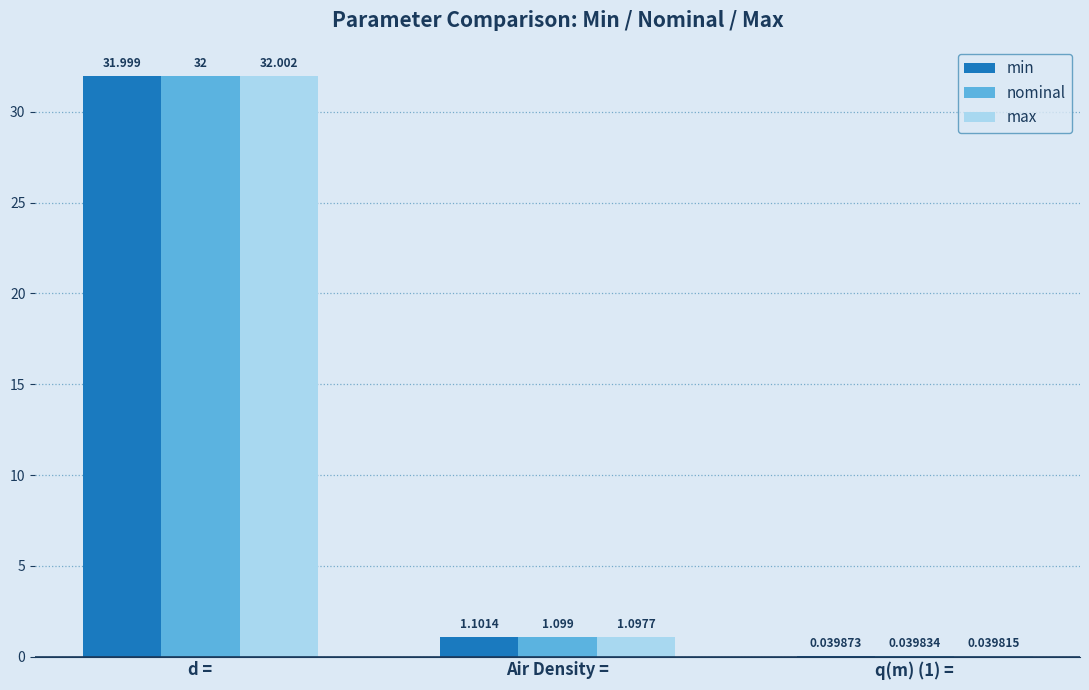

What is the approximate value of min at d =?

32.0